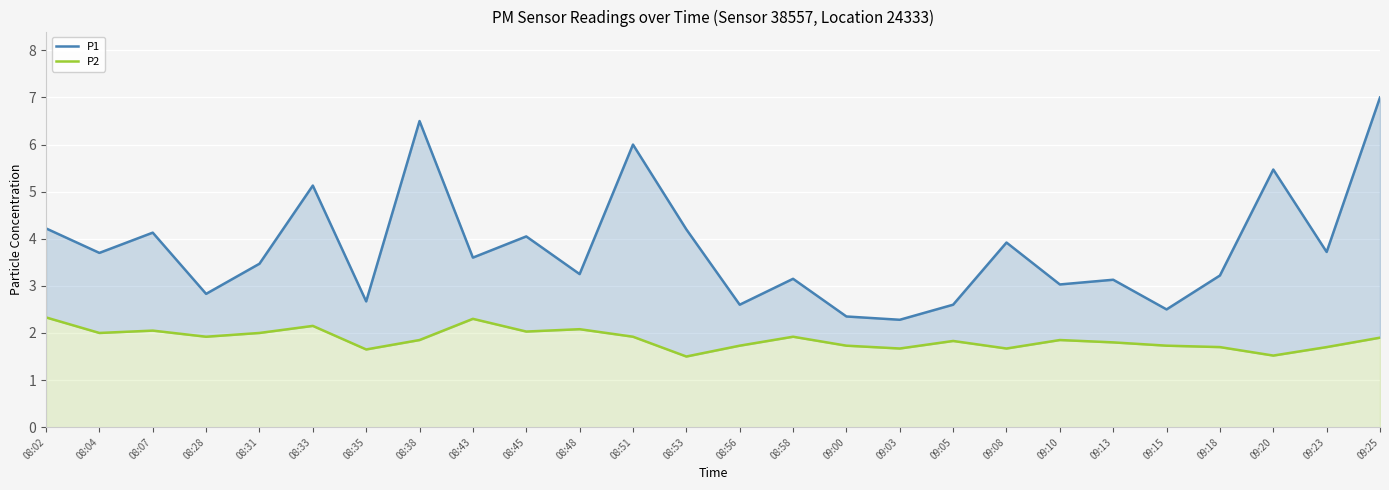

Is it true that P2 equals 1.1 at 09:10?

False